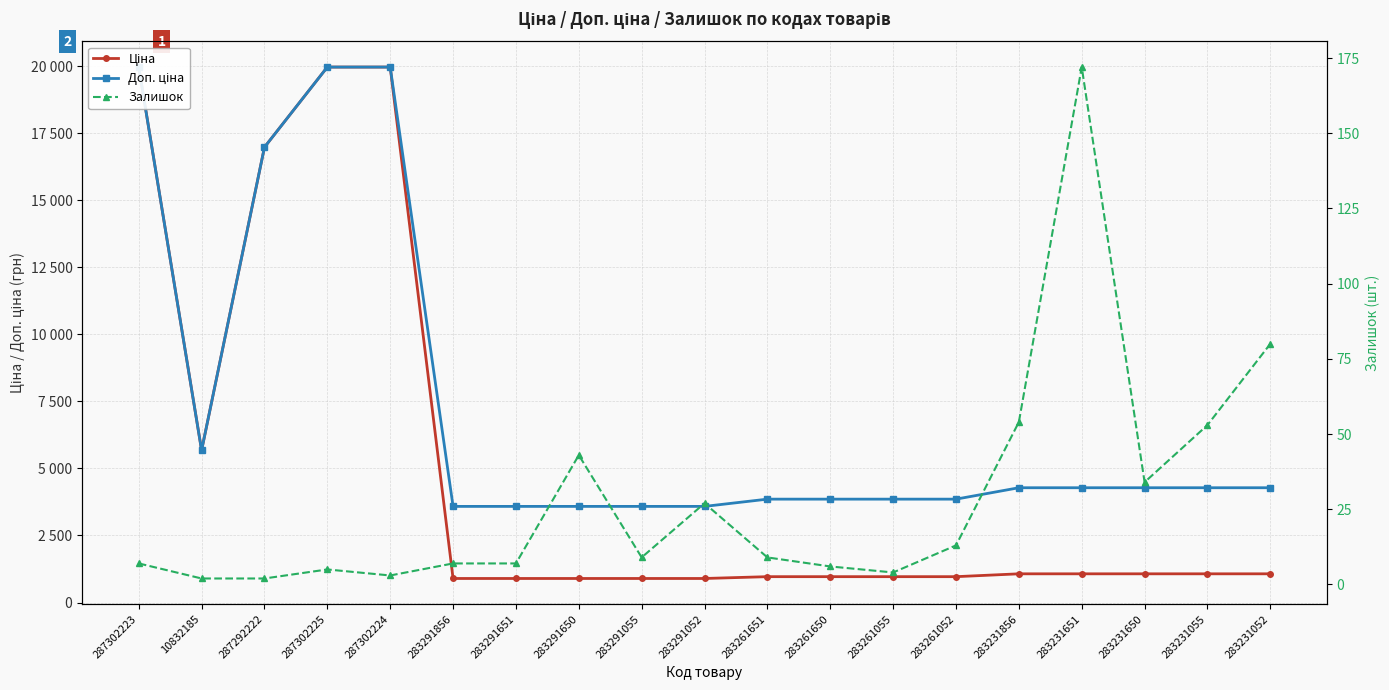

What value does the Ціна series have at 283231055?

1069.8